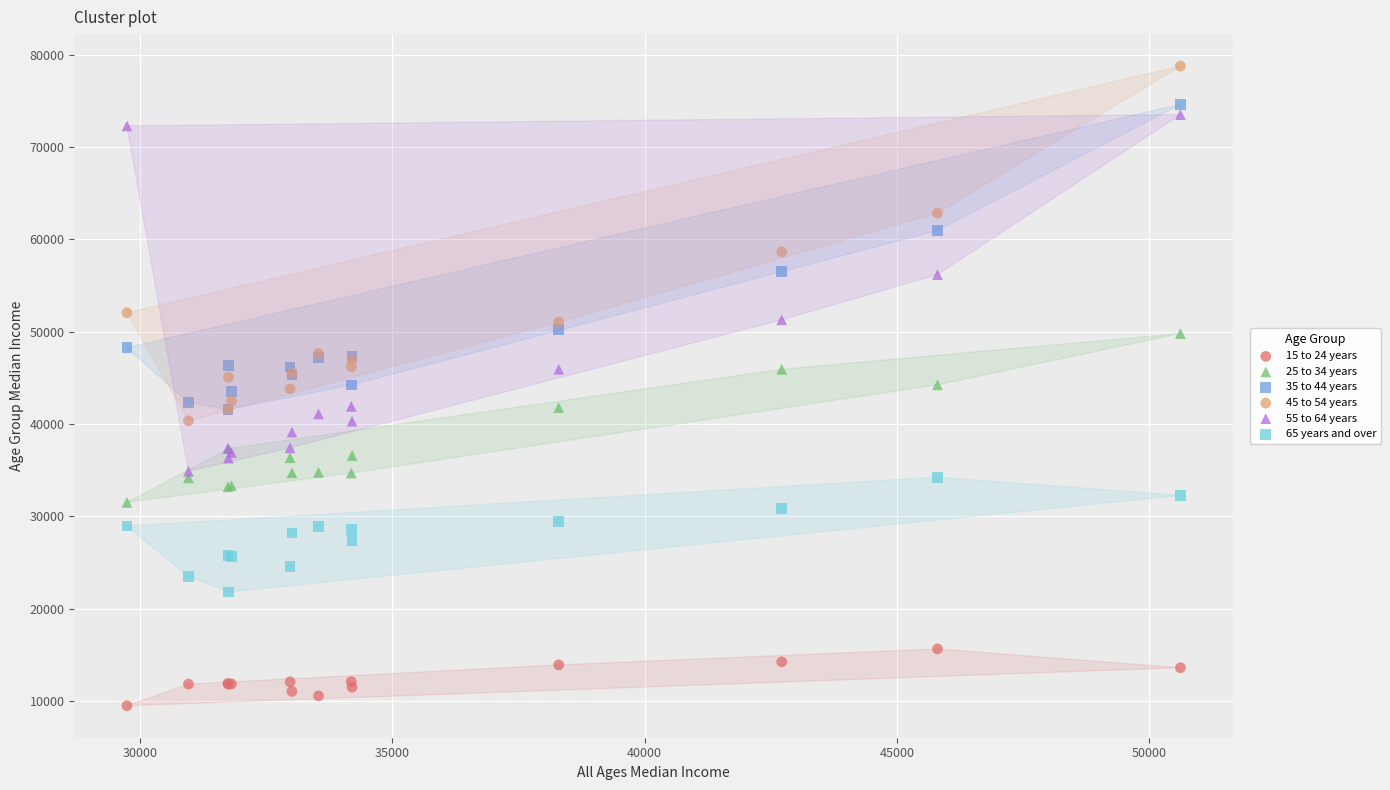

Which series has the widest spread of Y values?

55 to 64 years